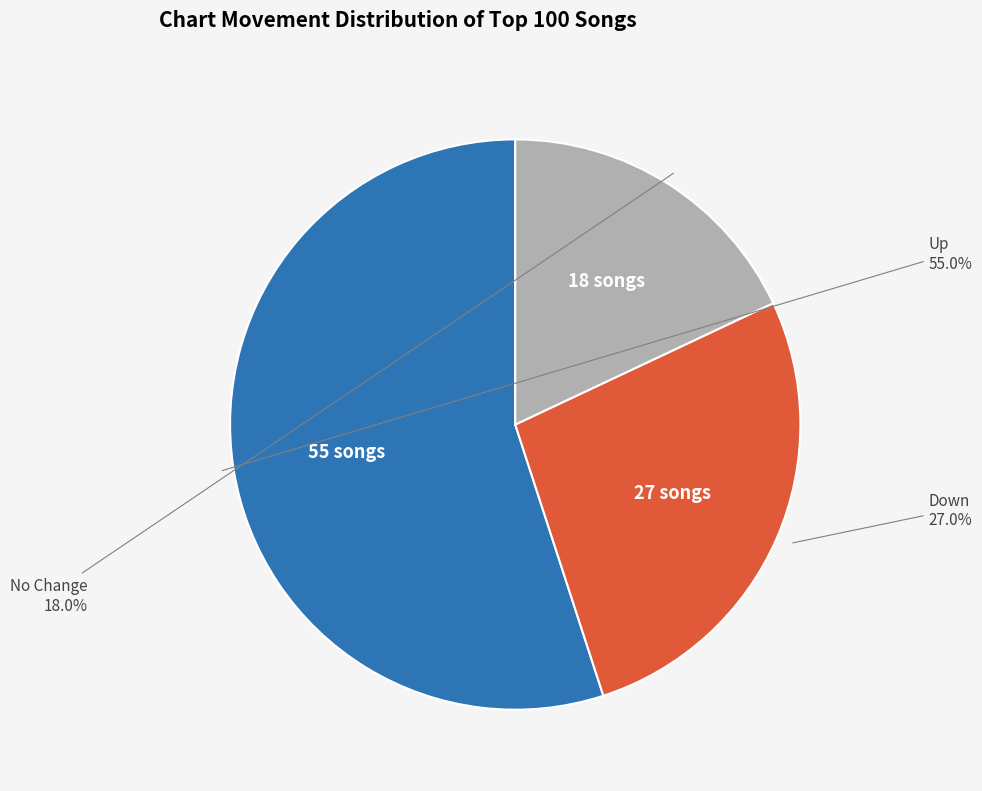

What percentage do No Change and Up together represent?

73.0%